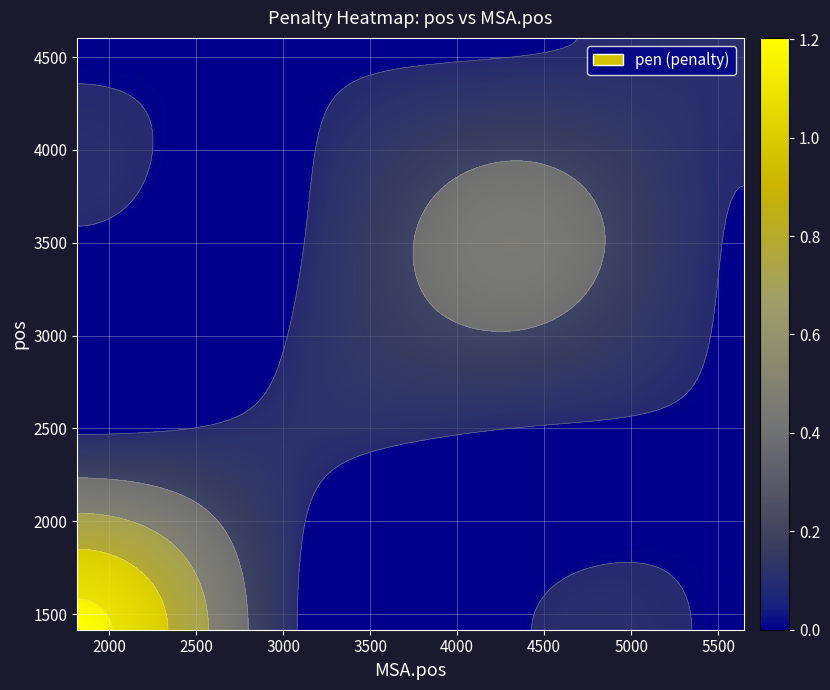

The value of 2076 at 2 is 0.0. True or false?

False